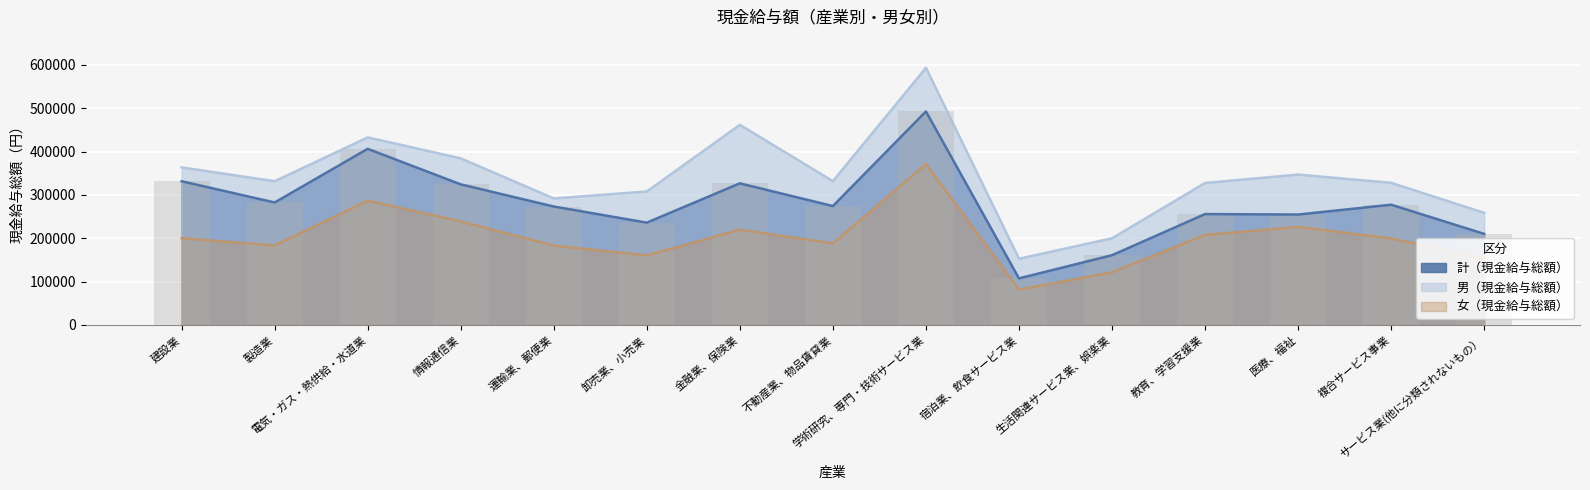

What are all the series names shown in the legend?

計（現金給与総額）, 男（現金給与総額）, 女（現金給与総額）